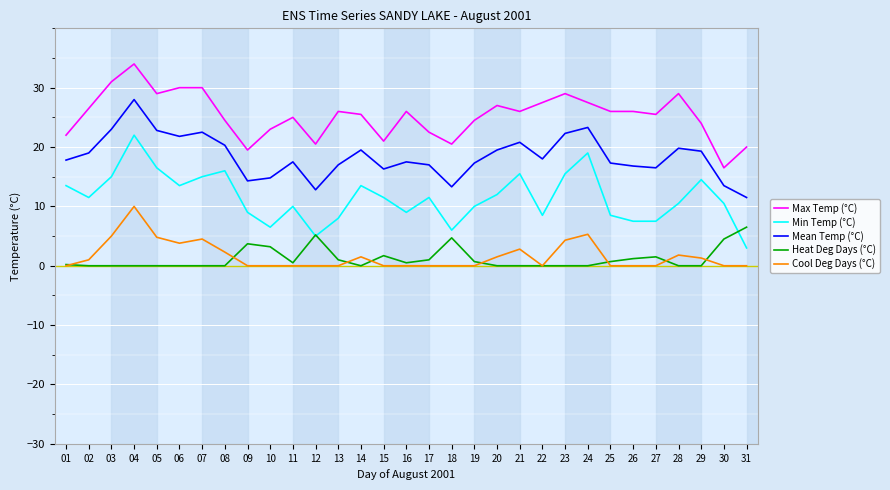

True or false: Max Temp (°C) and Cool Deg Days (°C) cross at least once.

False